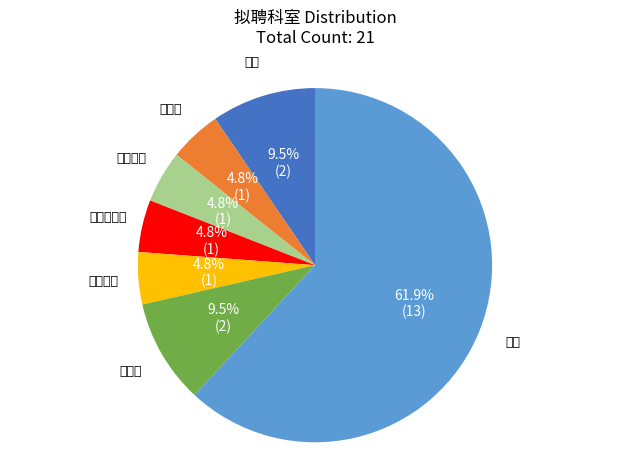

How many segments does this pie chart have?

7